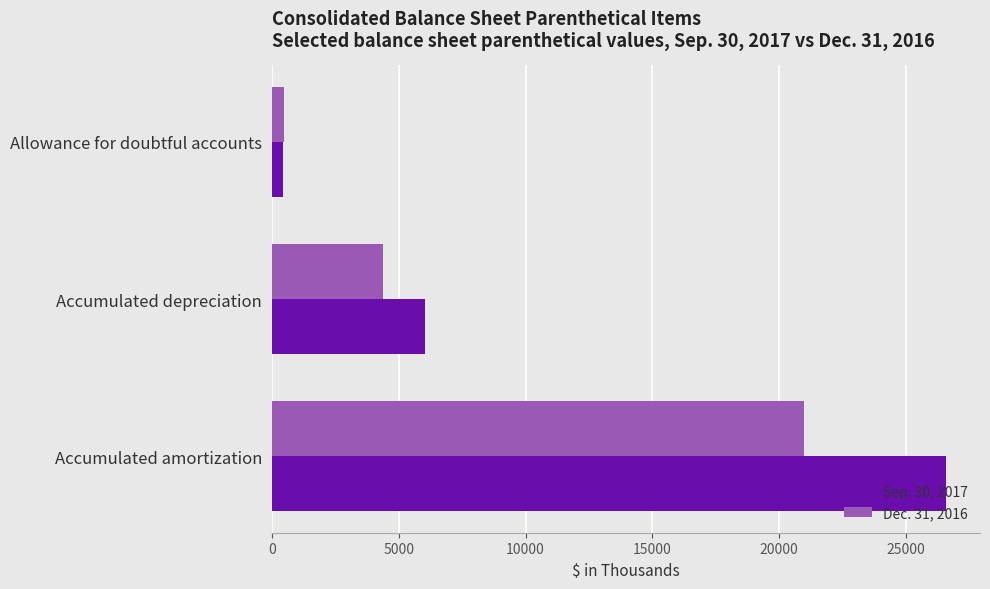

The Sep. 30, 2017 series shows 26580 at Accumulated amortization. True or false?

True